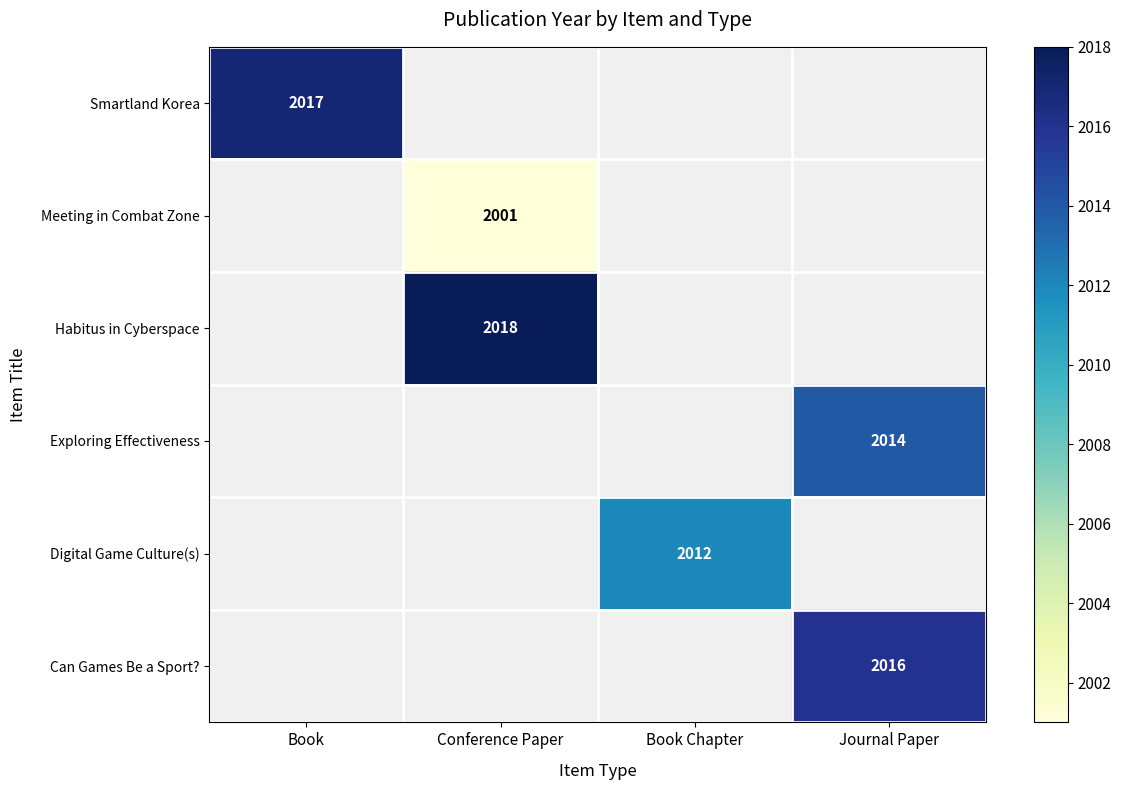

The value of Exploring Effectiveness at Journal Paper is 3246. True or false?

False